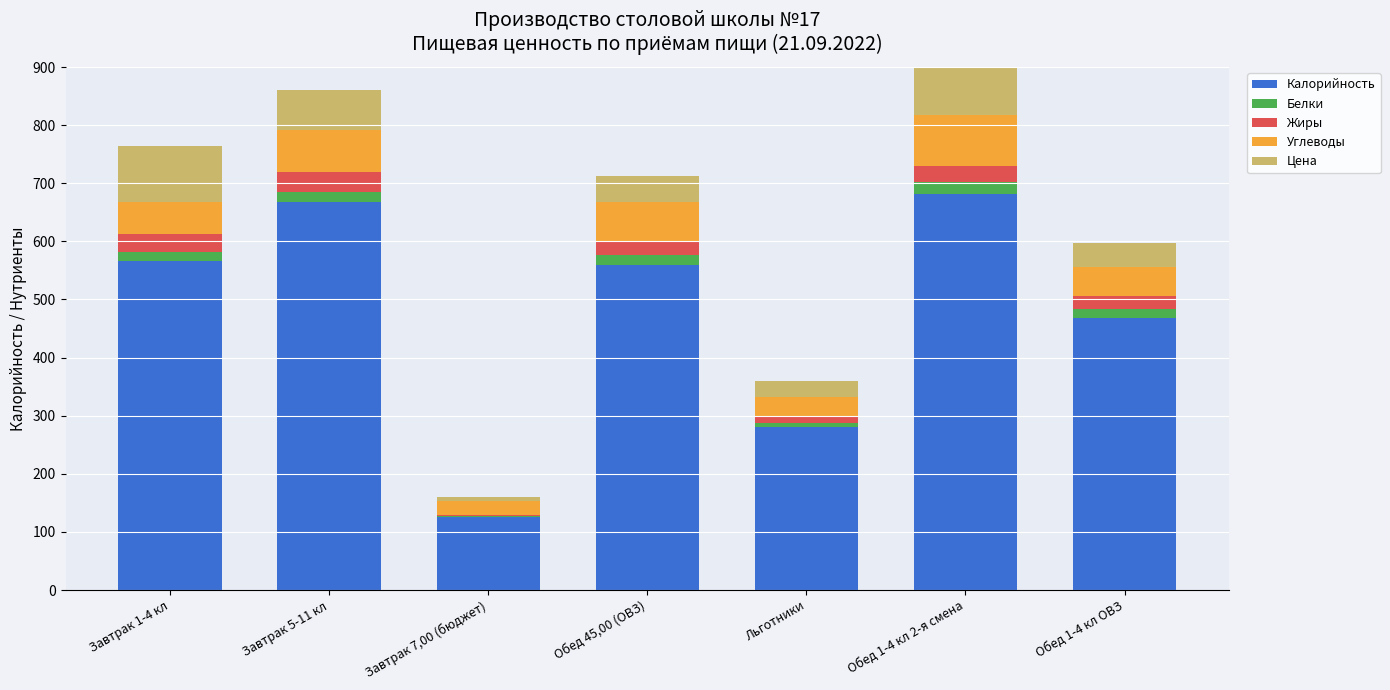

Which series changed the most between Завтрак 7,00 (бюджет) and Обед 45,00 (ОВЗ)?

Калорийность